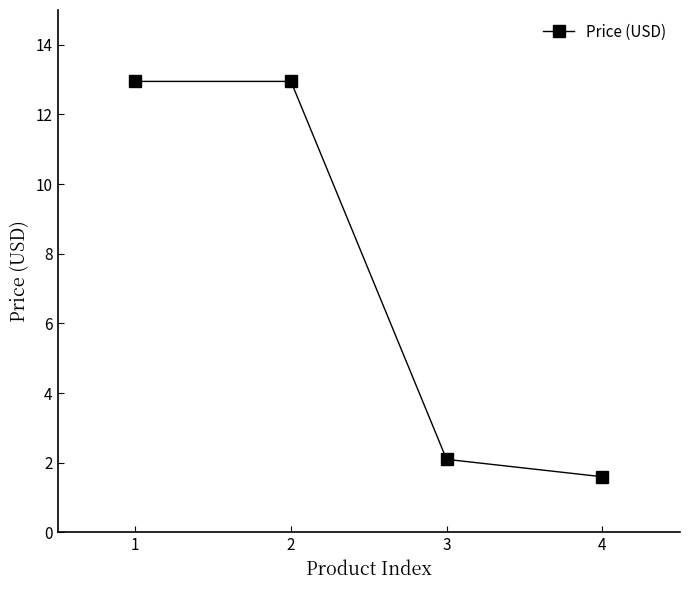

What is the minimum value shown in the chart?

1.6